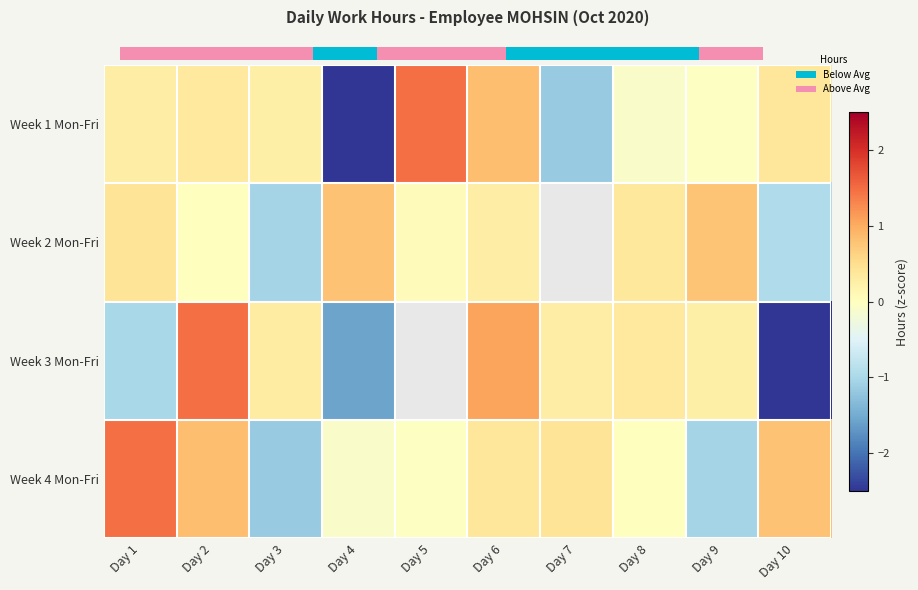

The value of Week 4 Mon-Fri at Day 4 is -0.1. True or false?

False